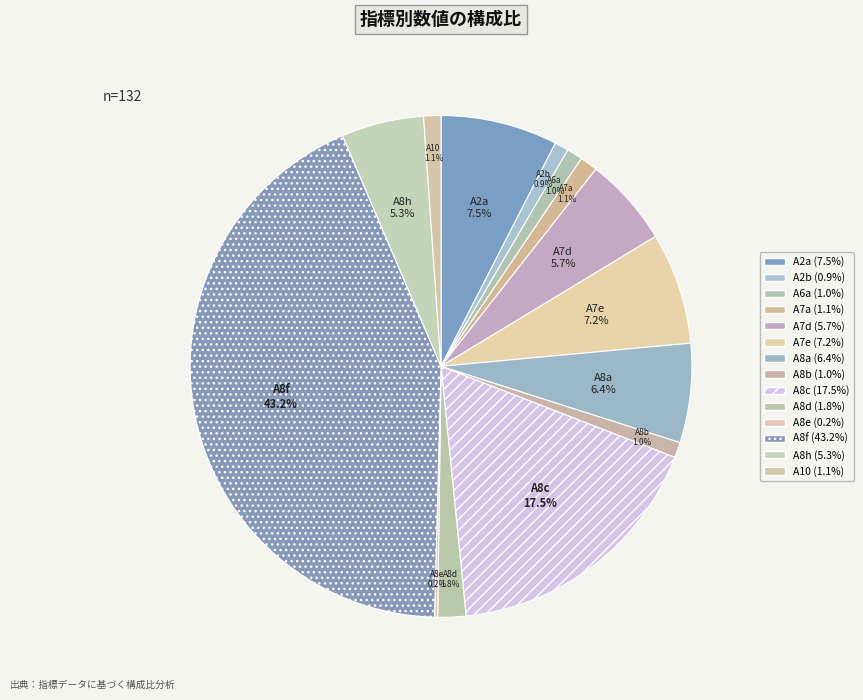

What is the largest slice in the pie chart?

A8f